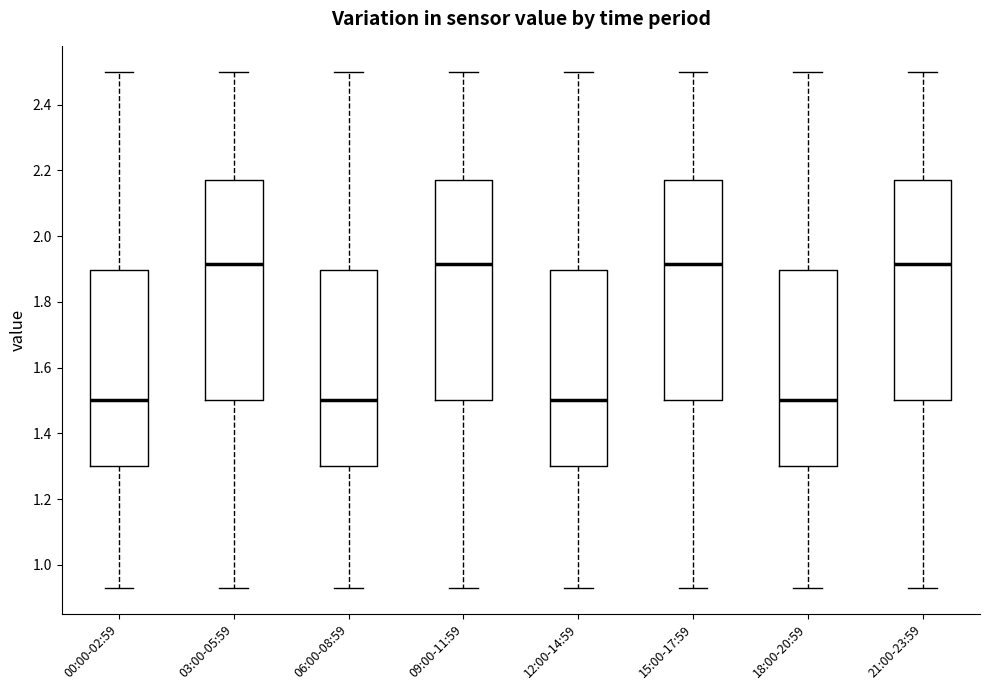

Where does the median line of the box for 06:00-08:59 sit on the y-axis? The values are not printed on the chart, so give them approximately, as read against the axis.

1.50